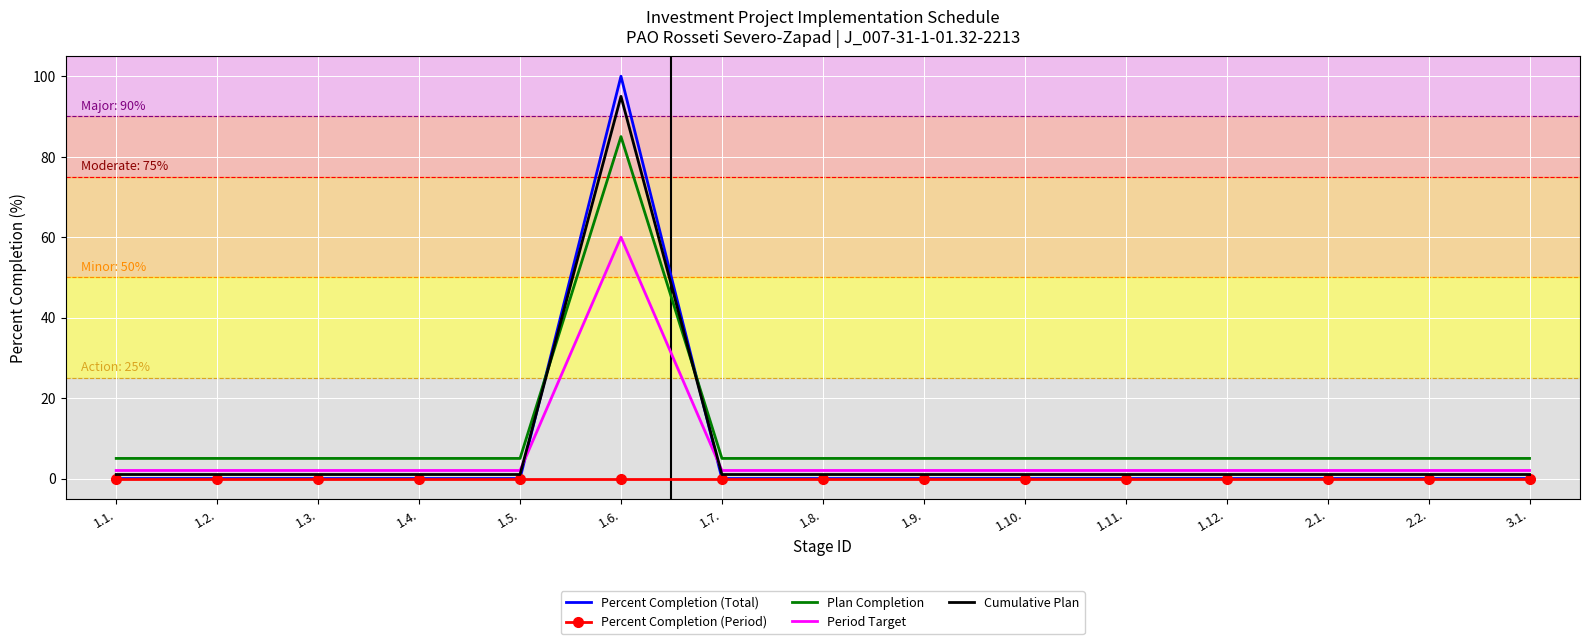

True or false: Period Target and Plan Completion cross at least once.

False